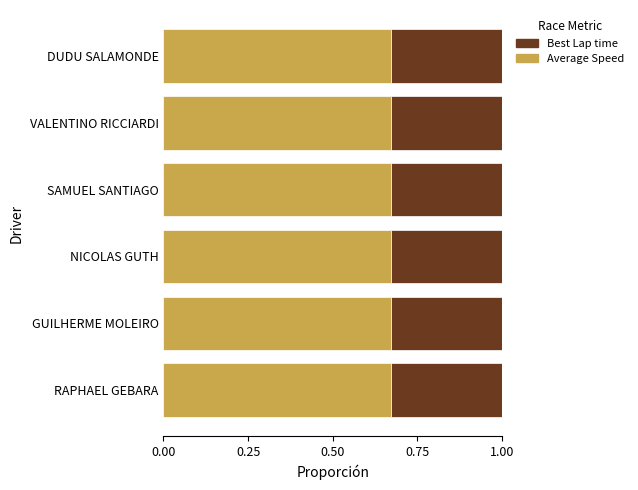

How many Average Speed values are between 0 and 1?

6